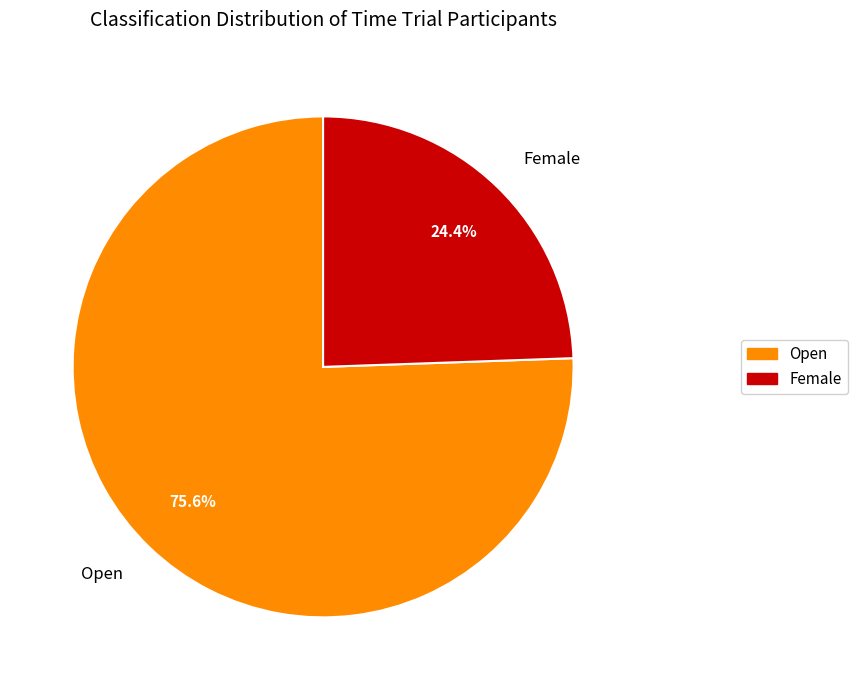

To the nearest percent, what portion does Female represent?

24%